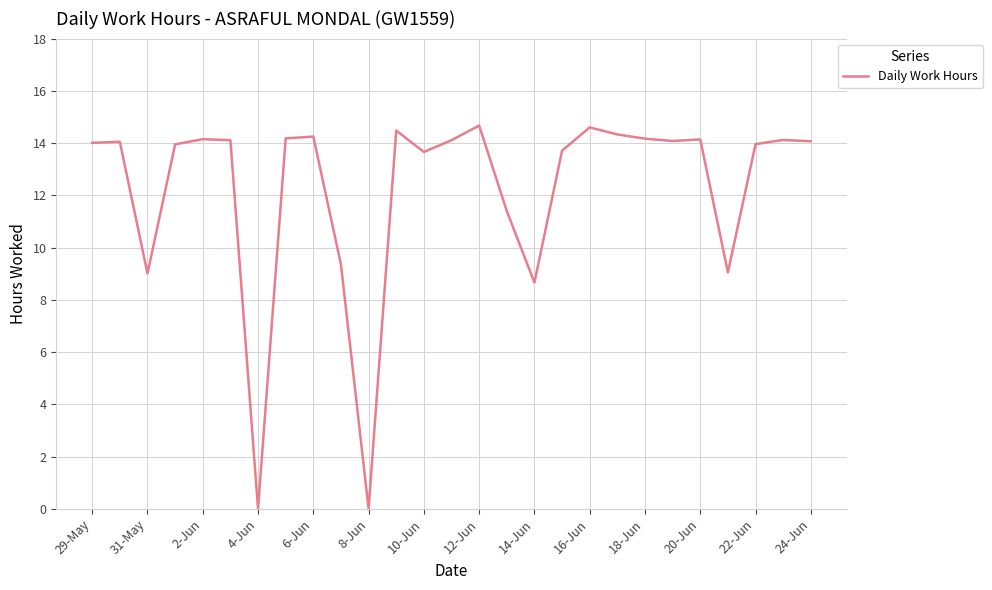

What is the difference between the maximum and minimum values?

14.7